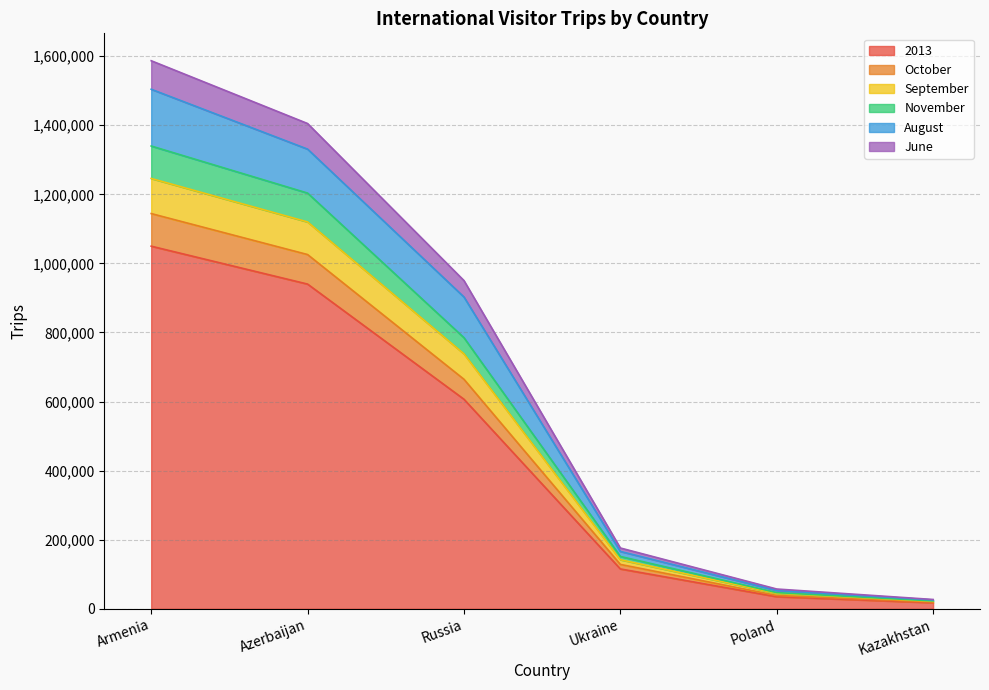

Which category has the highest value in the 2013 series?

Armenia